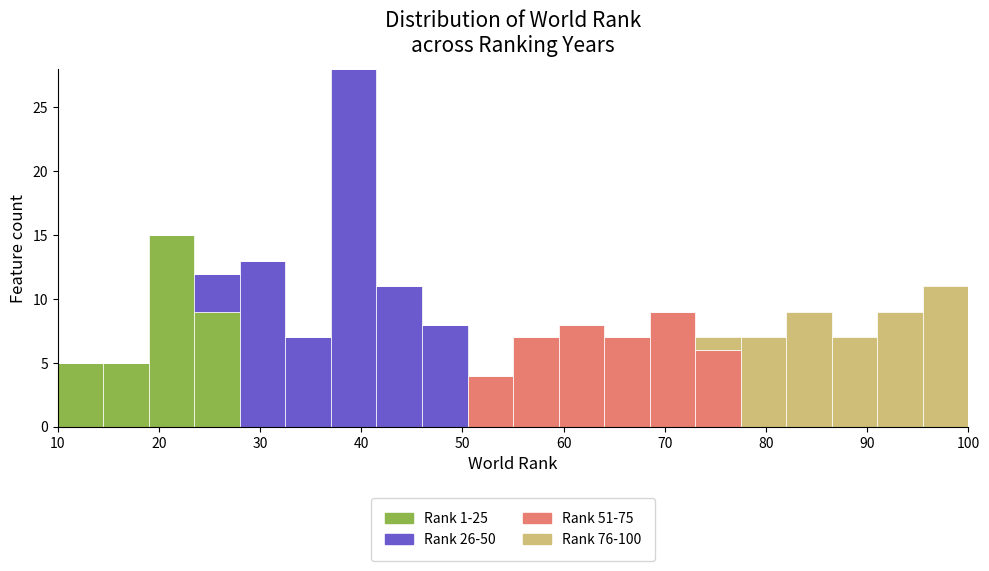

Which range on the x-axis has the tallest stacked bar (by total height)?

37.0 to 41.5